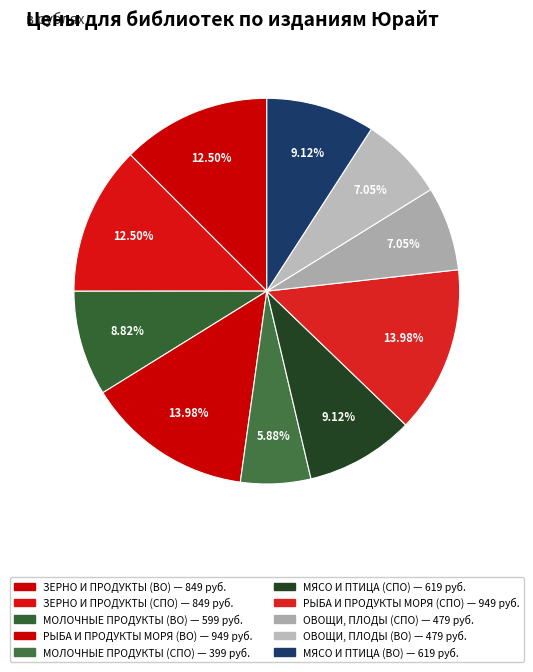

Which has a higher value, ЗЕРНО И ПРОДУКТЫ (ВО) or МЯСО И ПТИЦА (СПО)?

ЗЕРНО И ПРОДУКТЫ (ВО)